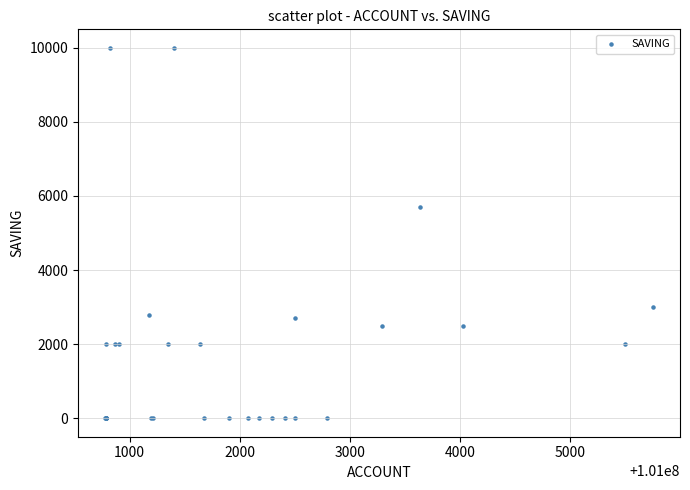

What Y value in the scatter plot is closest to 5000?

5700